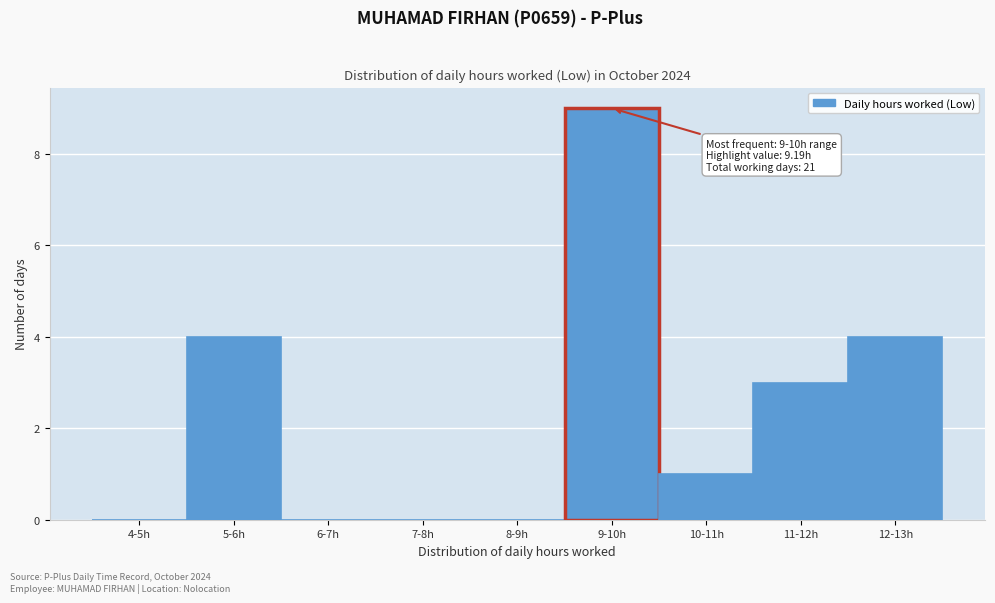

Reading left to right, what are all the values shown in this chart?

4-5h=0	5-6h=4	6-7h=0	7-8h=0	8-9h=0	9-10h=9	10-11h=1	11-12h=3	12-13h=4